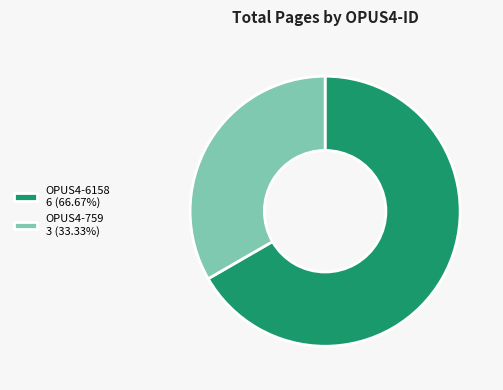

How many slices are in this pie chart?

2